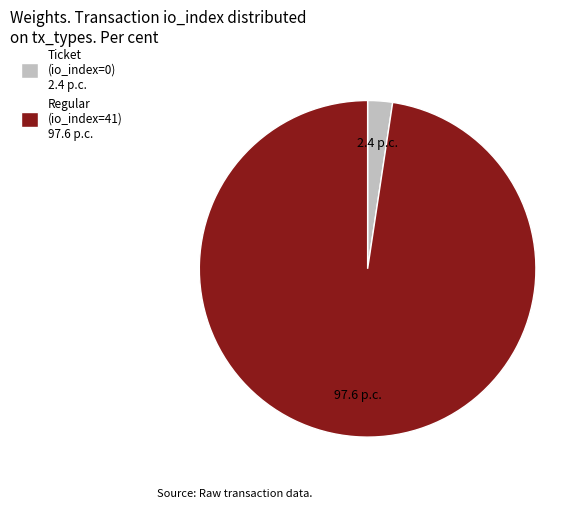

Is it true that Ticket (io_index=0) 2.4 p.c. is 2% of the pie?

True